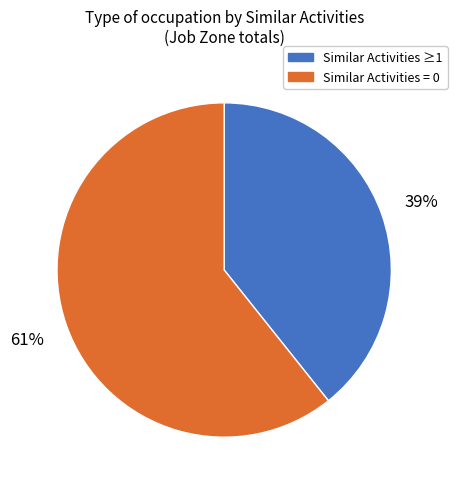

Is there any slice that represents more than half of the pie?

Yes